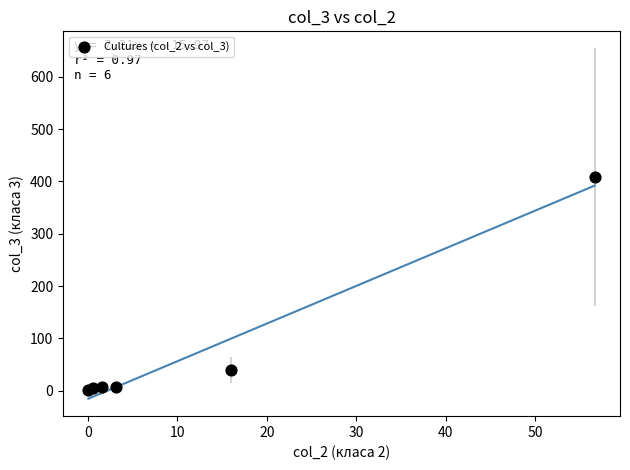

What Y value in the scatter plot is closest to 204?

39.4